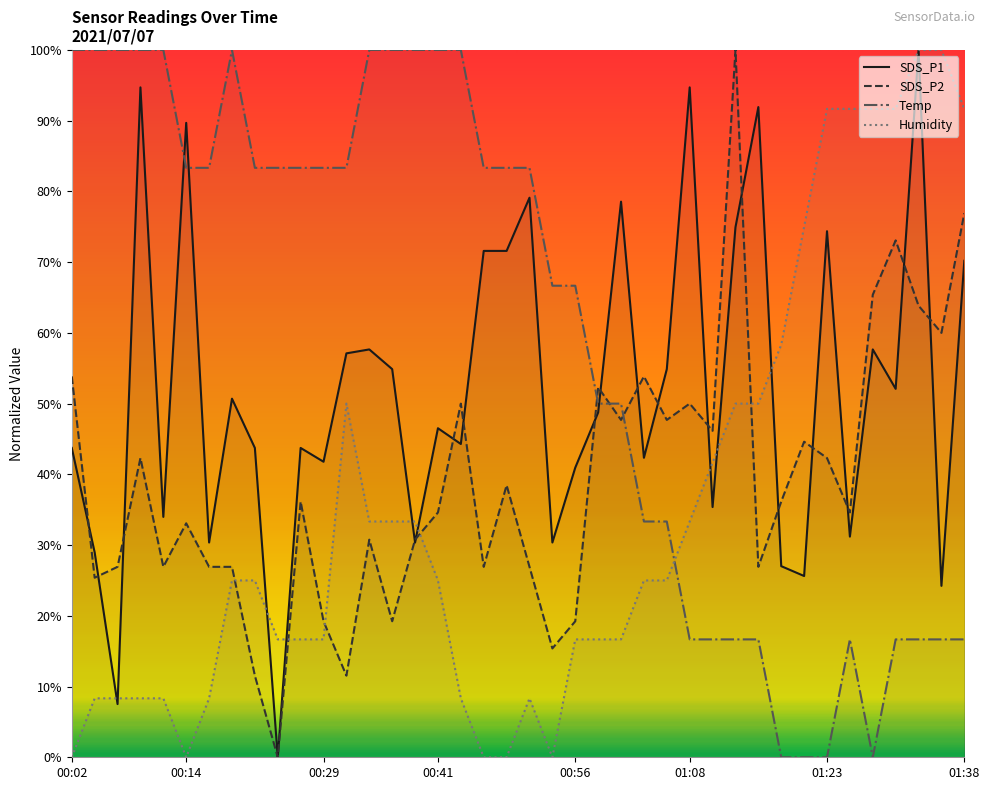

What is the label of the 18th point from the left?

00:44